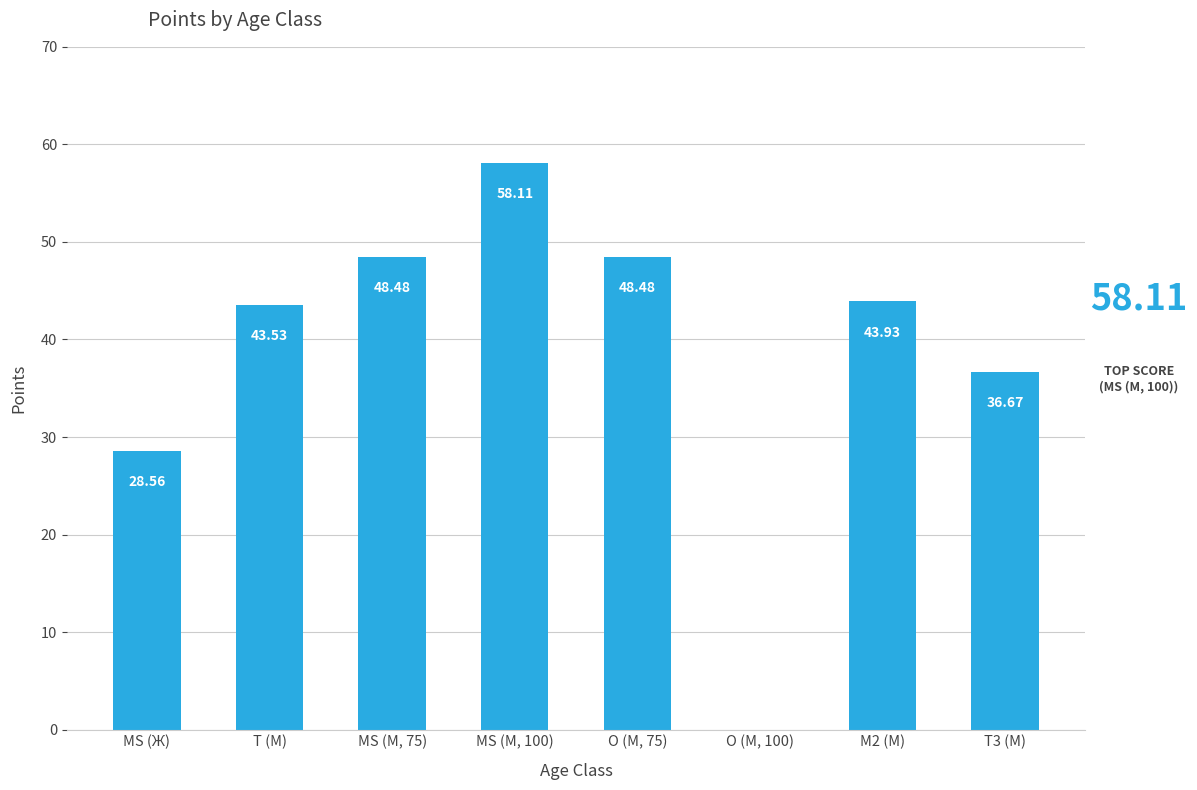

What is the sum of the values at O (М, 75) and MS (М, 75)?

97.0